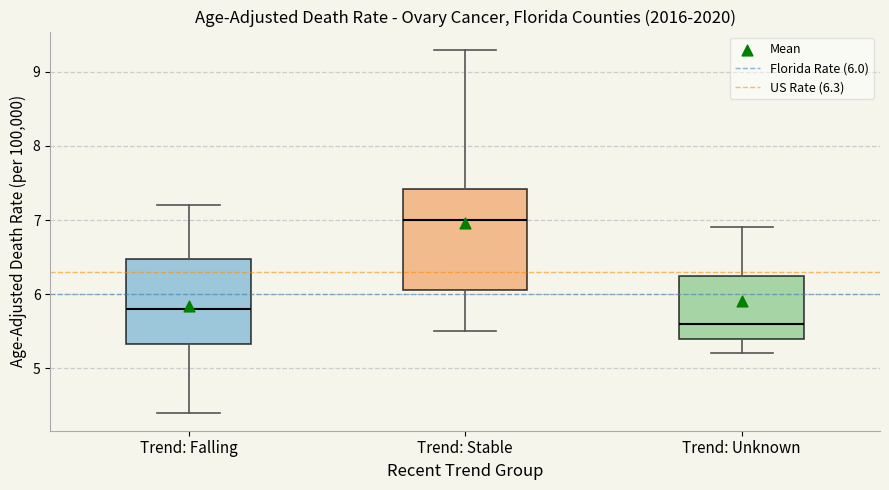

Where does the lower whisker of the box for Trend: Unknown end on the y-axis? The values are not printed on the chart, so give them approximately, as read against the axis.

5.2